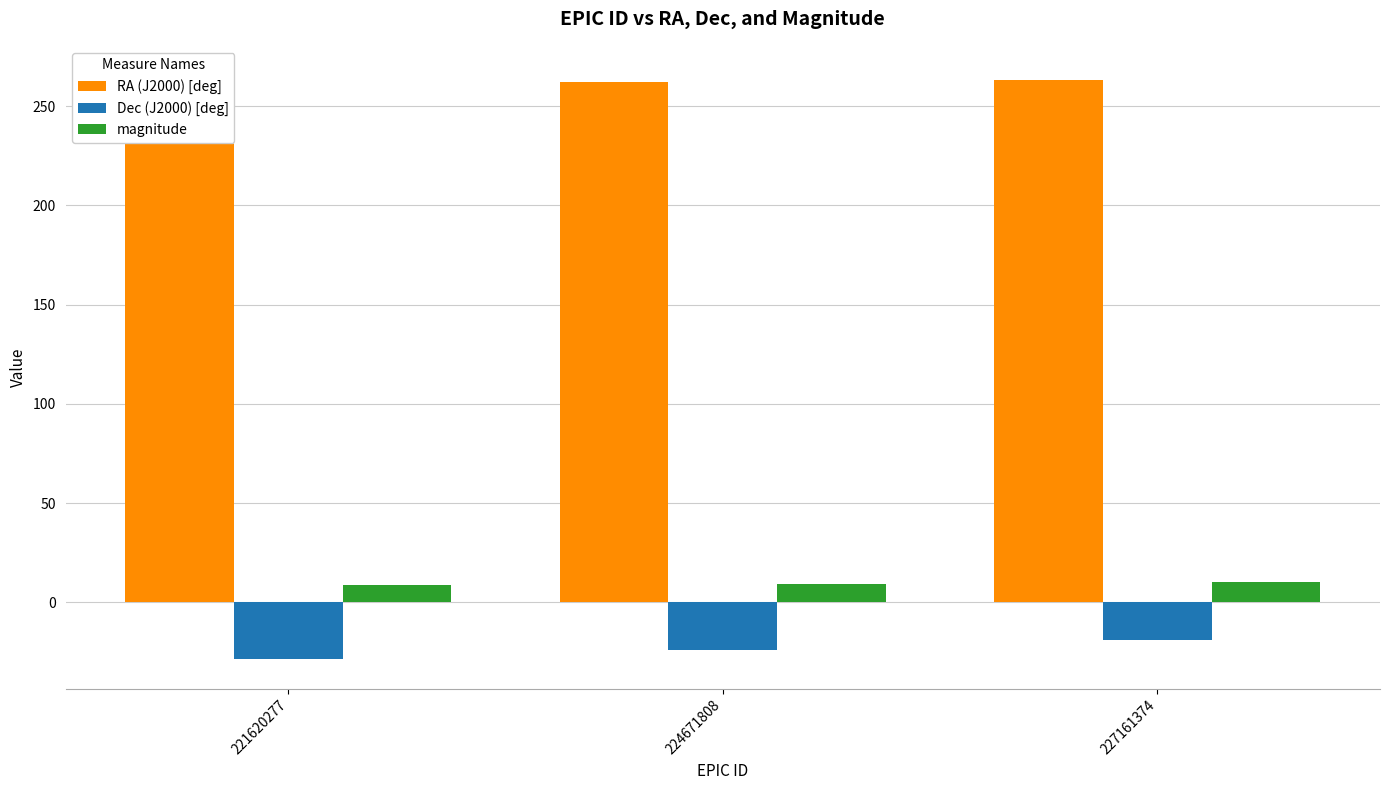

Are the bars grouped side by side (vs. stacked)?

Yes